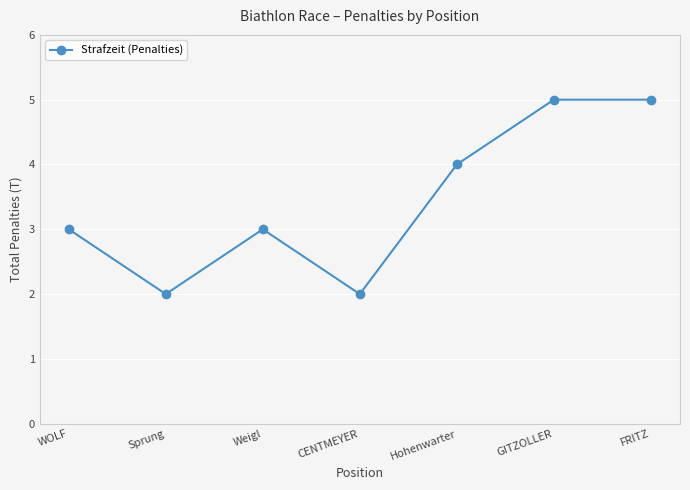

Reading right to left, list all the values displayed in this chart.

FRITZ=5	GITZOLLER=5	Hohenwarter=4	CENTMEYER=2	Weigl=3	Sprung=2	WOLF=3